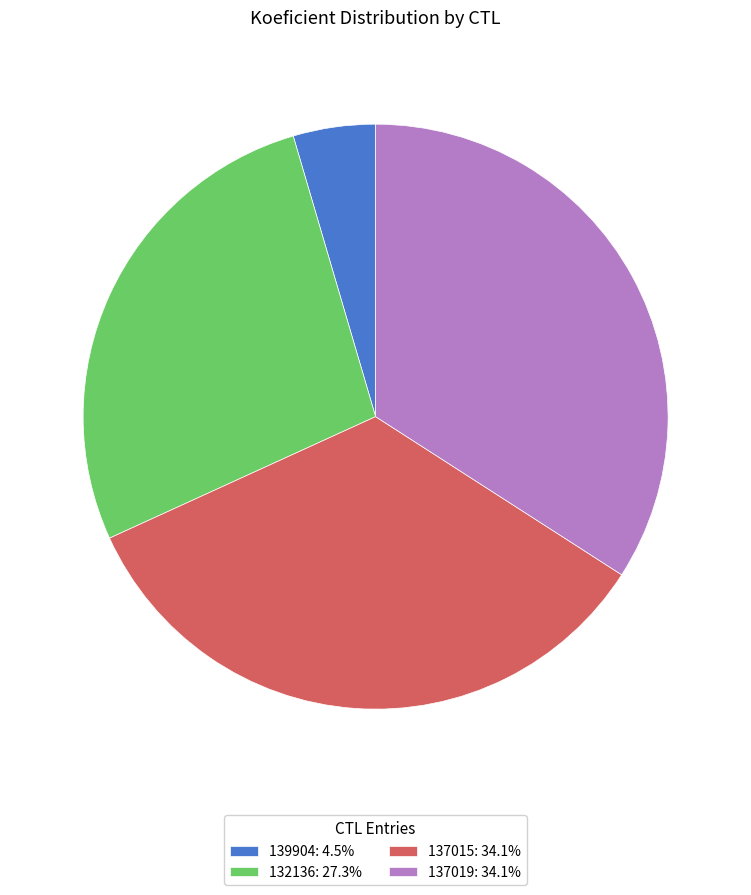

Does any single category account for the majority?

No